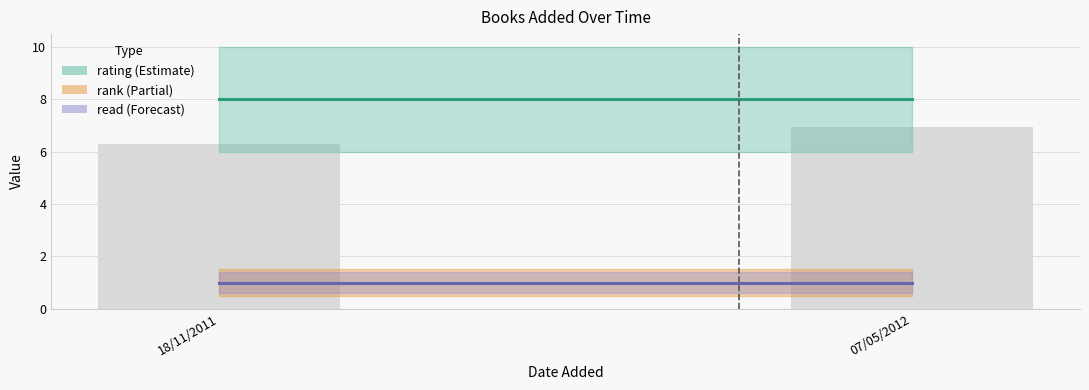

List the labels in order of value, largest first.

07/05/2012, 18/11/2011